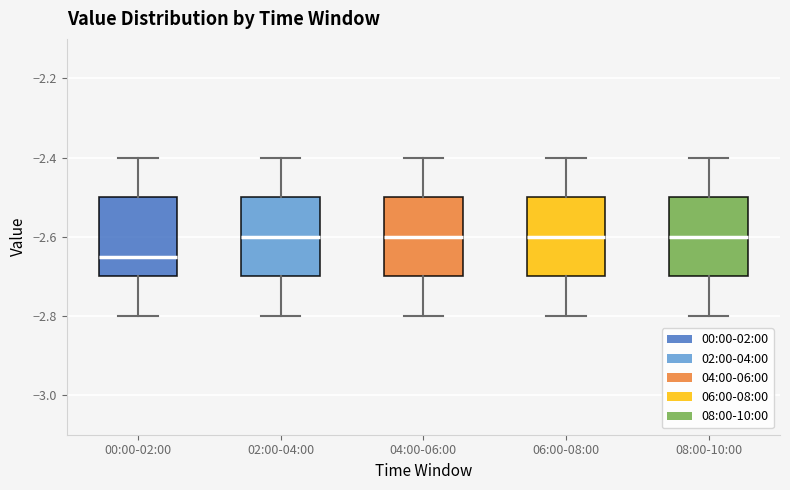

Reading left to right, read every box against the y-axis: the position of its median line, the range the box covers, and the ends of its whiskers. The values are not printed on the chart, so give them approximately, as read against the axis.

00:00-02:00: median -2.64, box -2.70 to -2.50, whiskers -2.80 to -2.40
02:00-04:00: median -2.60, box -2.70 to -2.50, whiskers -2.80 to -2.40
04:00-06:00: median -2.60, box -2.70 to -2.50, whiskers -2.80 to -2.40
06:00-08:00: median -2.60, box -2.70 to -2.50, whiskers -2.80 to -2.40
08:00-10:00: median -2.60, box -2.70 to -2.50, whiskers -2.80 to -2.40